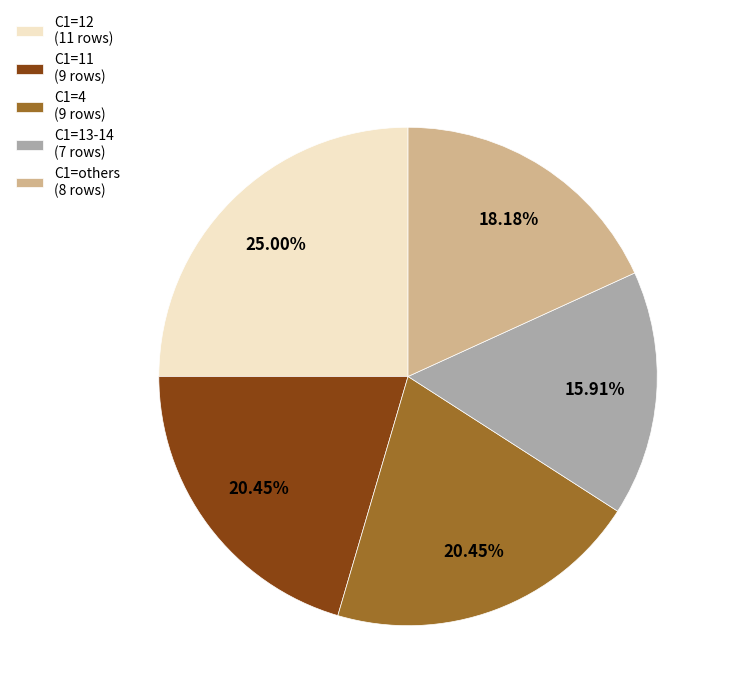

What is the ratio of the value at C1=11 (9 rows) to the value at C1=13-14 (7 rows)?

1.3